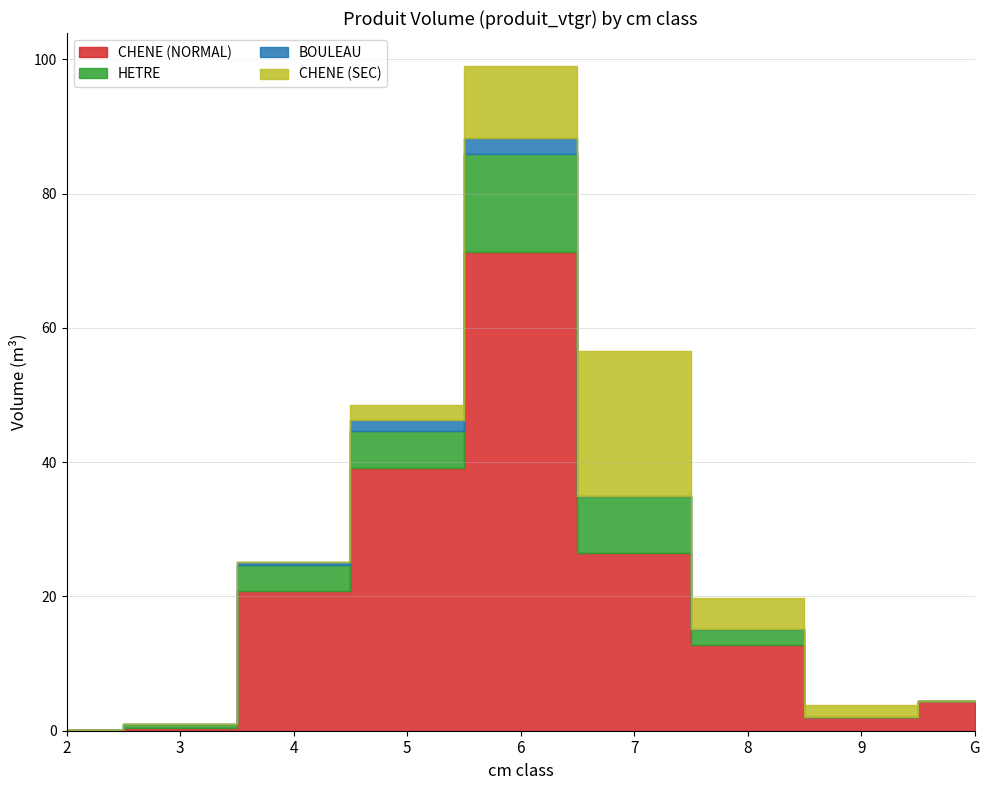

What is the label of the 1st point from the right?

G